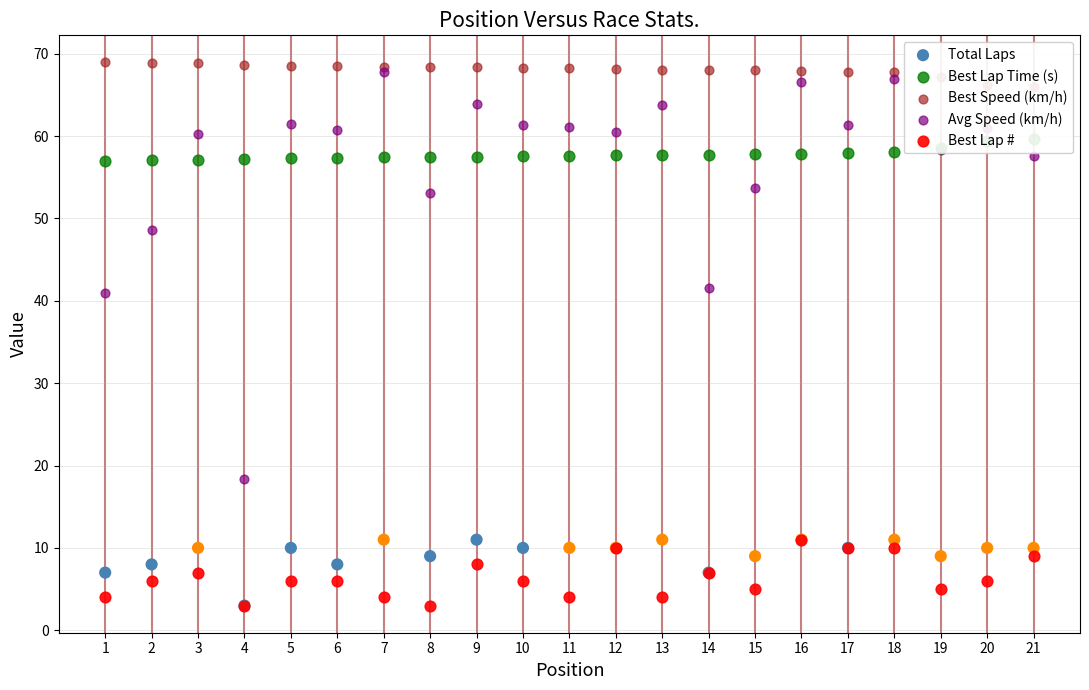

Is the value of Avg Speed (km/h) at 11 greater than the value of Total Laps at 10?

Yes